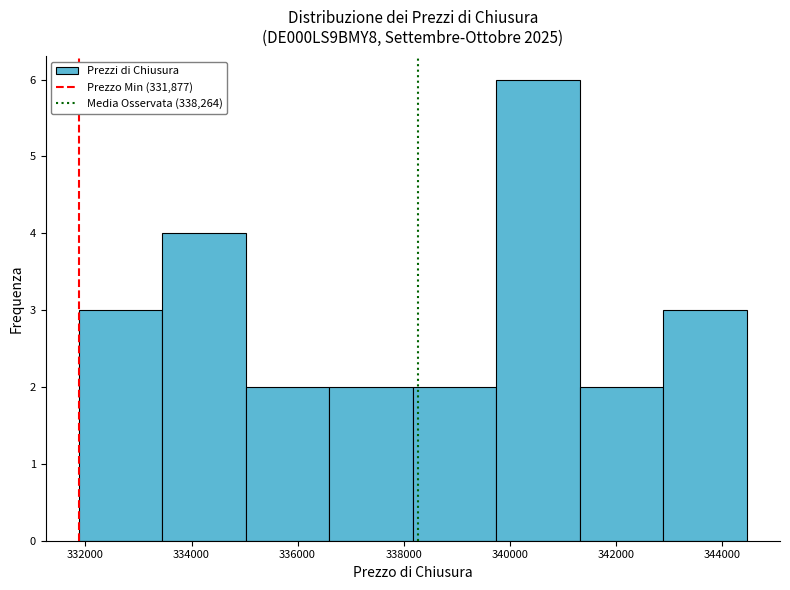

How tall is the bar that spans 331800 to 333400 on the x-axis? Neither the bar edges nor the heights are printed on the chart, so give them approximately, as read against the axes.

3